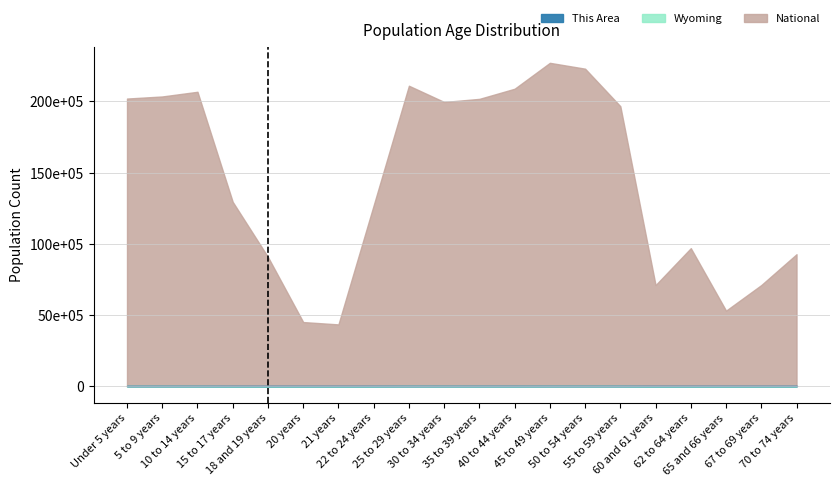

How many lines are shown in the chart?

3